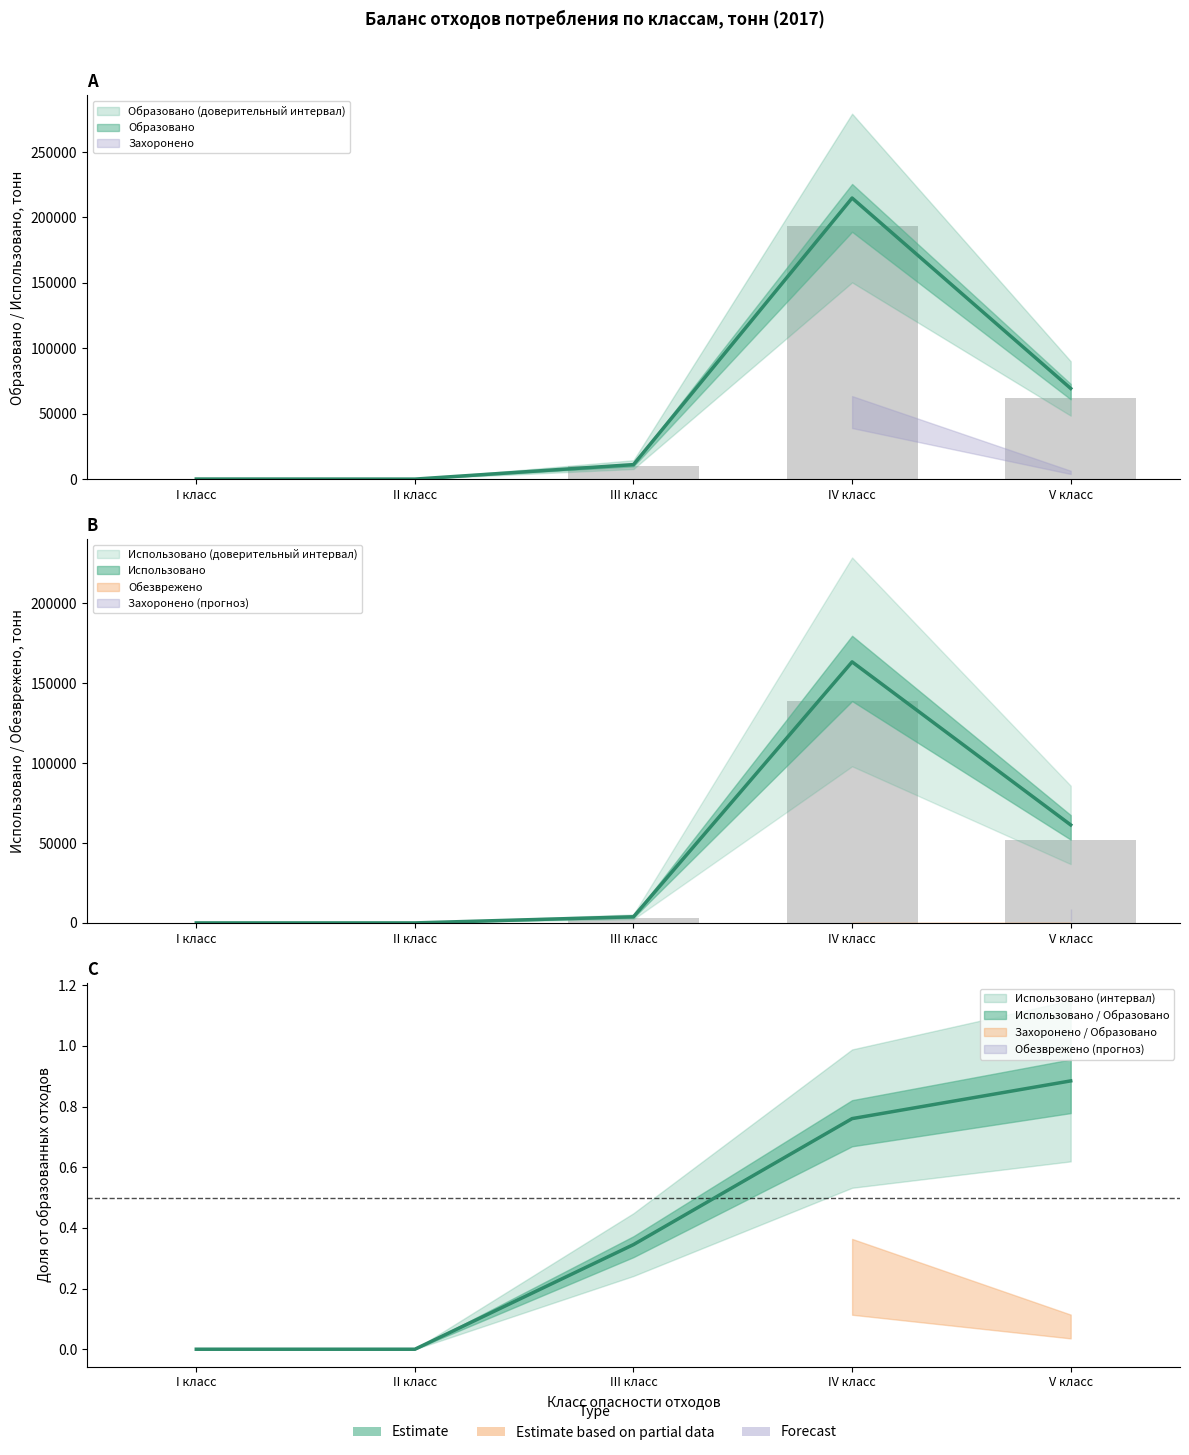

Reading right to left, list all the values displayed in this chart.

Образовано: V класс=69294.5	IV класс=214791.8	III класс=11106.8	II класс=30.9	I класс=87.5
Использовано: V класс=61286.3	IV класс=163265.4	III класс=3830.4	II класс=0.0	I класс=0.0
Обезврежено: V класс=2.3	IV класс=1.4	III класс=112.3	II класс=0.0	I класс=20.8
Захоронено: V класс=4942.8	IV класс=48810.2	III класс=375.6	II класс=0.2	I класс=39.5
Обработано: V класс=0.0	IV класс=0.0	III класс=0.0	II класс=0.0	I класс=0.0